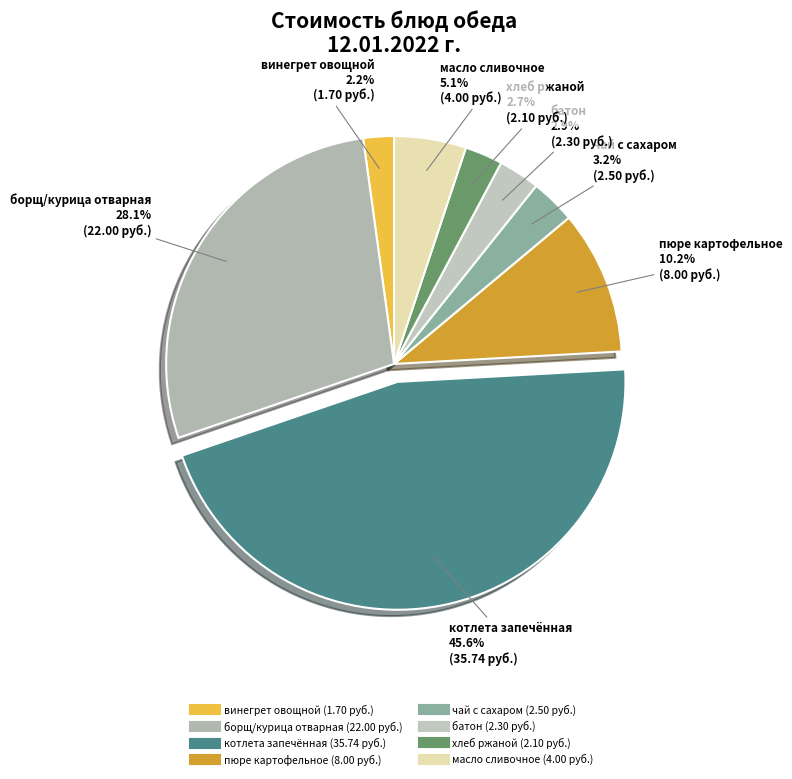

Is it true that винегрет овощной is 2% of the pie?

True